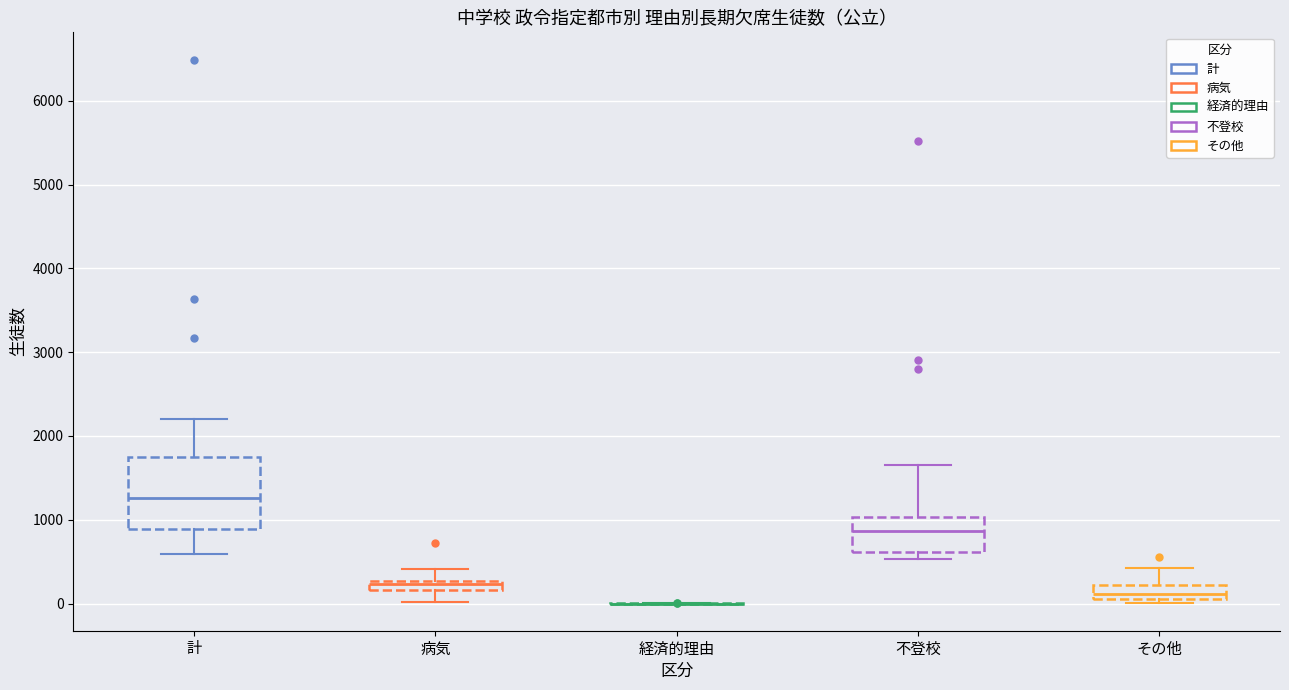

Comparing the boxes themselves (not the whiskers), which one is the tallest?

計